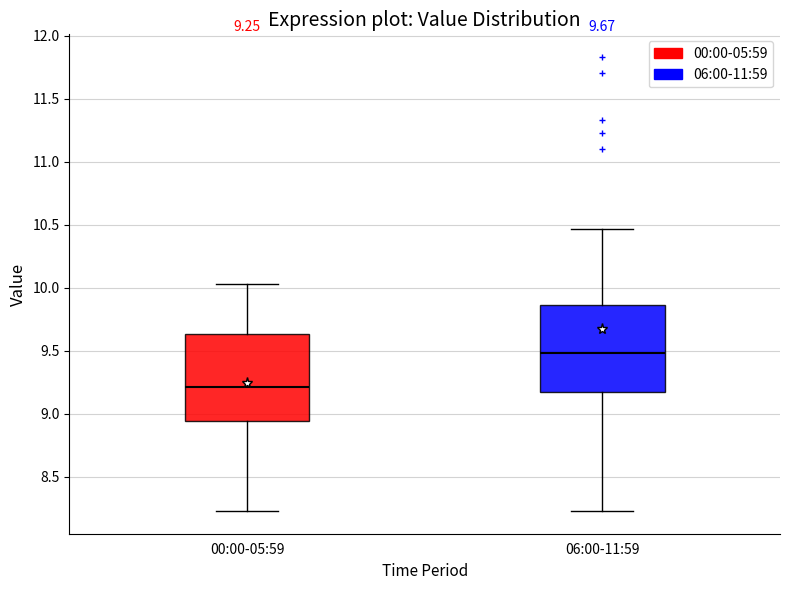

Which box's median line is the highest?

06:00-11:59